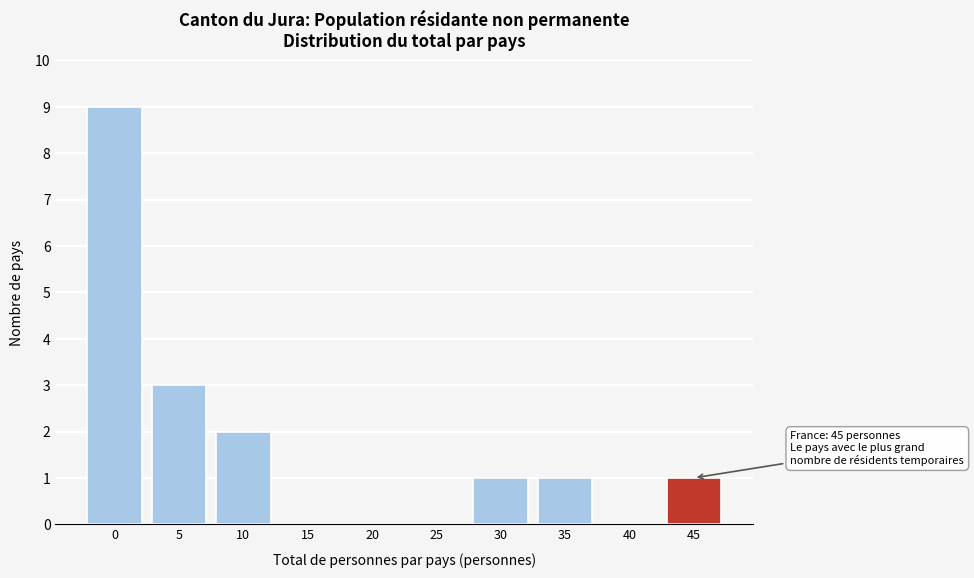

Reading left to right, transcribe all the data shown in this chart.

0=9	5=3	10=2	15=0	20=0	25=0	30=1	35=1	40=0	45=1